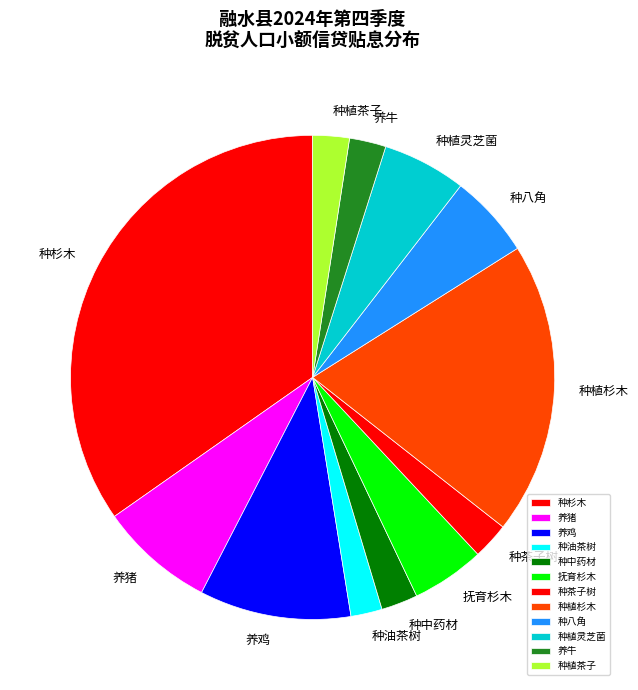

True or false: 抚育杉木 accounts for 19% of the total.

False